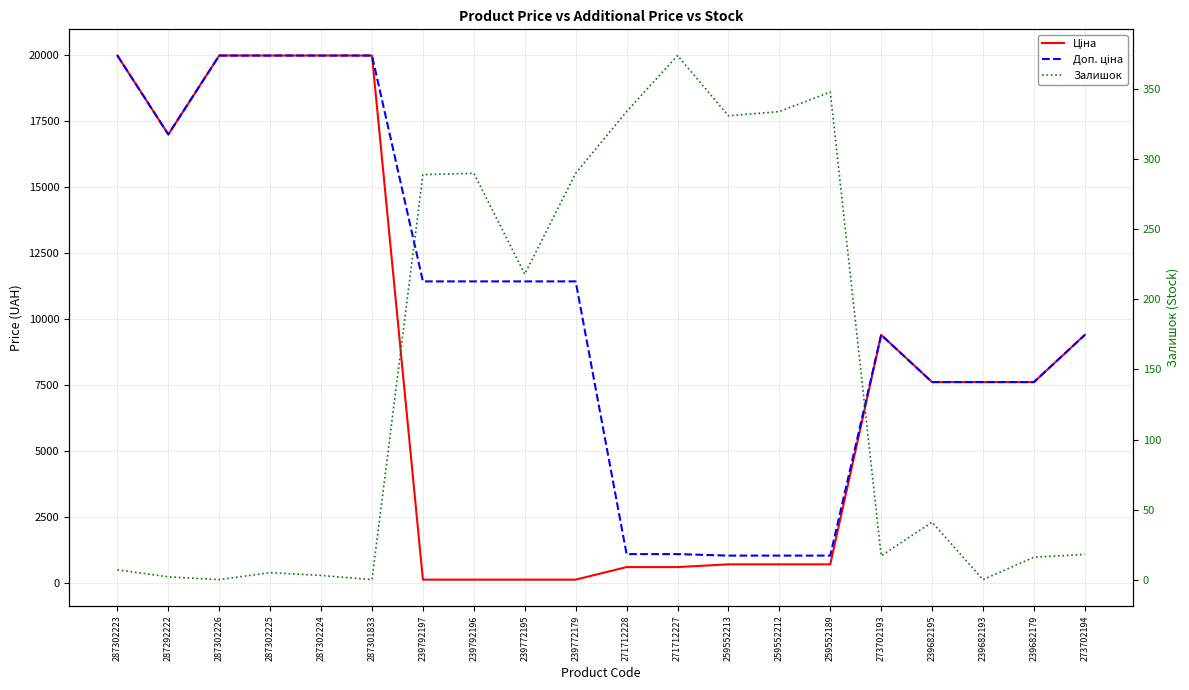

List the series in order of their overall mean, highest first.

Доп. ціна, Ціна, Залишок